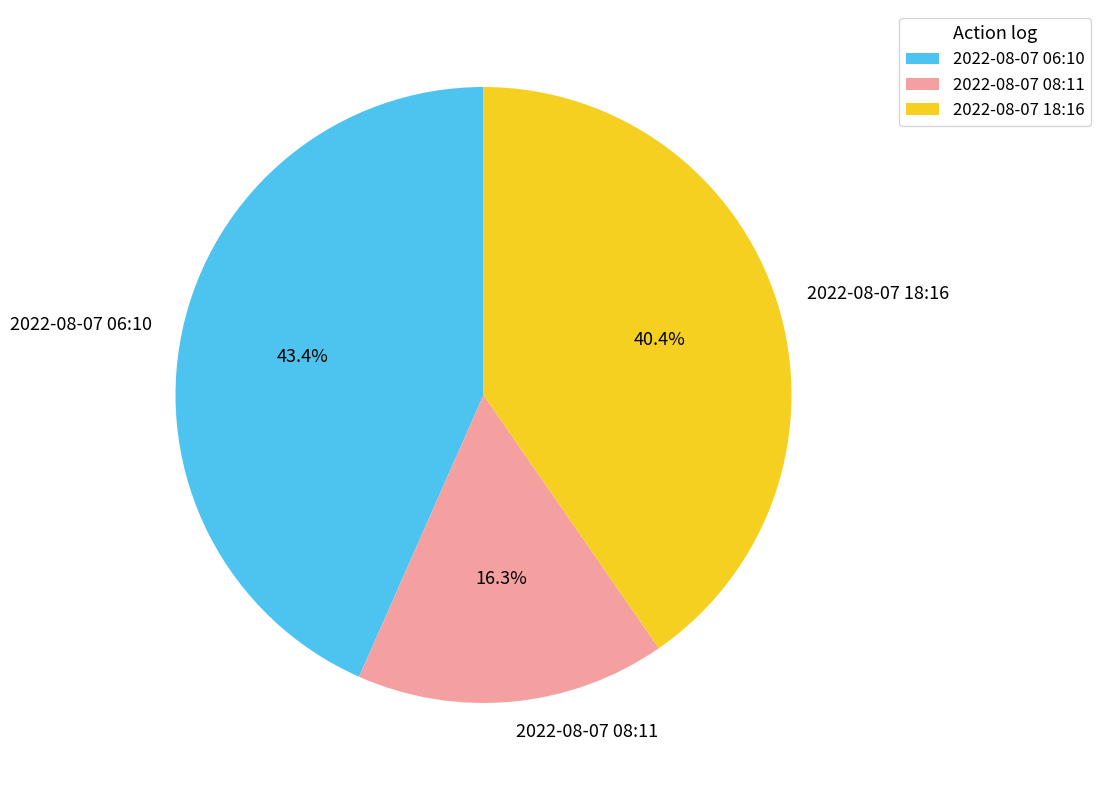

Which slice is the largest?

2022-08-07 06:10